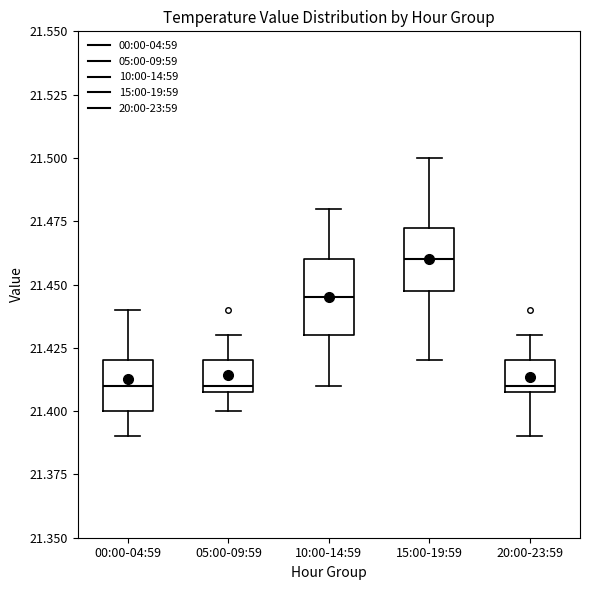

Reading left to right, transcribe this box plot: for each box, give where its median line is, the range the box spans, and where its two whiskers end, as read against the y-axis. The values are not printed on the chart, so give them approximately, as read against the axis.

00:00-04:59: median 21.410, box 21.400 to 21.420, whiskers 21.390 to 21.440
05:00-09:59: median 21.410 (just above the box's lower edge), box 21.410 to 21.420, whiskers 21.400 to 21.430
10:00-14:59: median 21.445, box 21.430 to 21.460, whiskers 21.410 to 21.480
15:00-19:59: median 21.460, box 21.450 to 21.475, whiskers 21.420 to 21.500
20:00-23:59: median 21.410 (just above the box's lower edge), box 21.410 to 21.420, whiskers 21.390 to 21.430